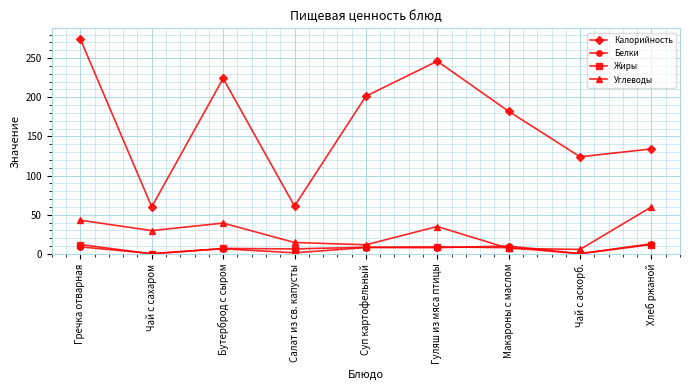

Is it true that Углеводы equals 29.8 at Чай с сахаром?

True